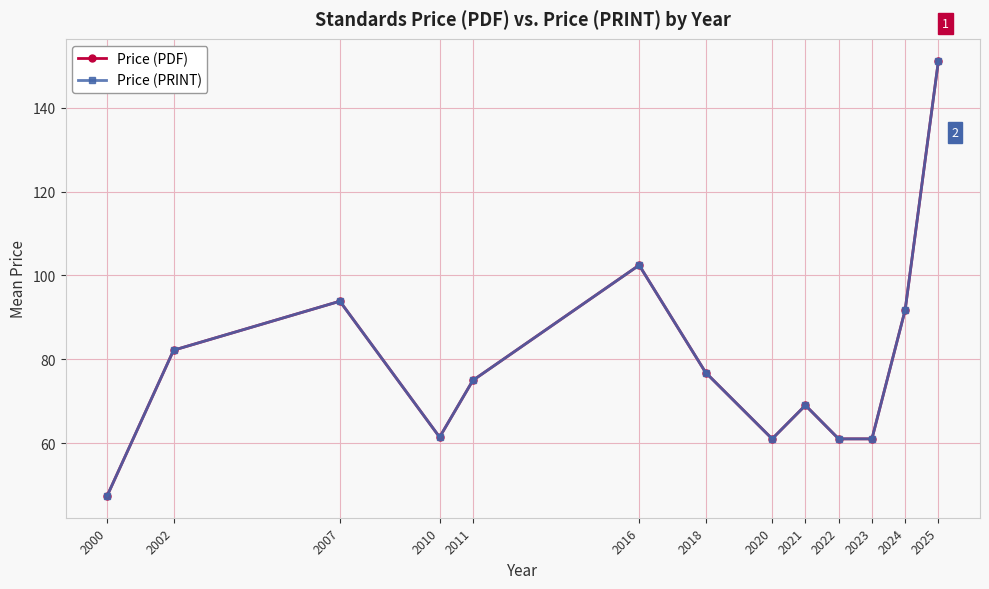

At how many categories does at least one series exceed 68?

8